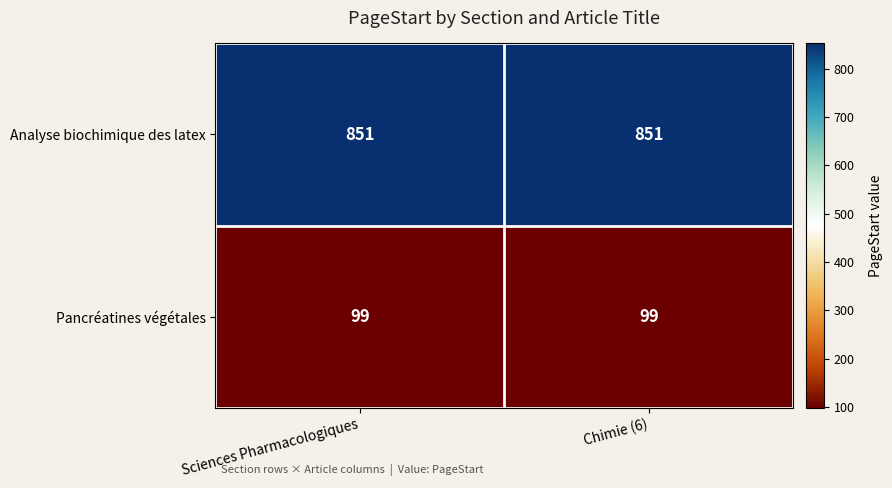

What is the spread (max minus min) of values at Sciences Pharmacologiques?

752